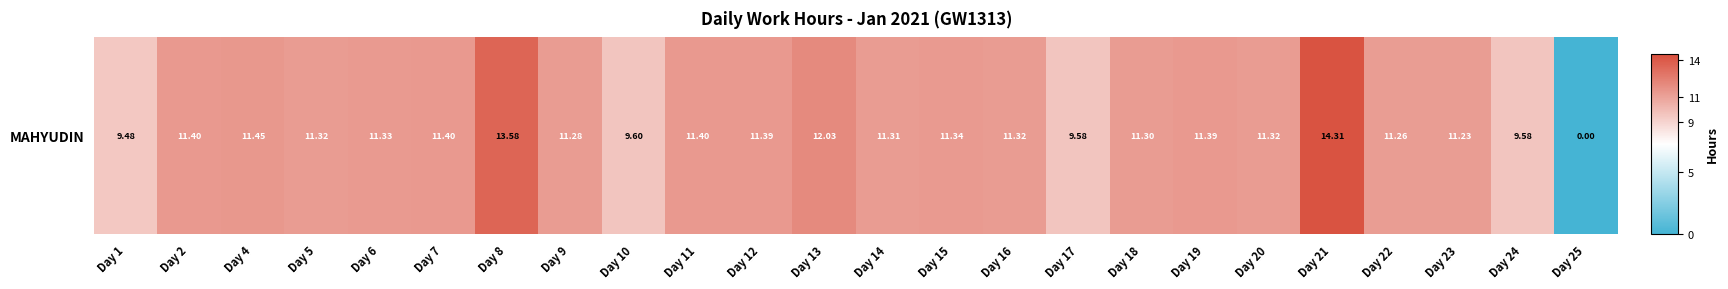

At which label does the data first exceed 11?

Day 2